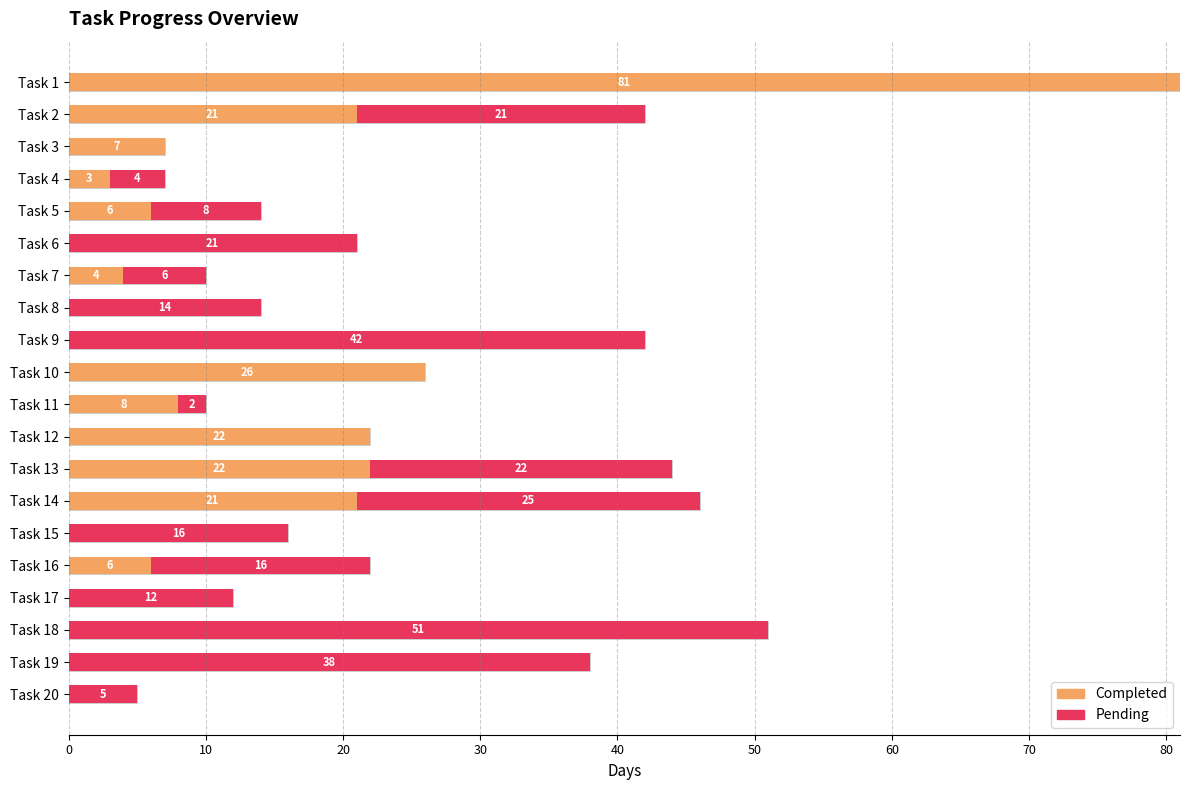

Rank the series at Task 14 from lowest to highest value.

Completed, Pending